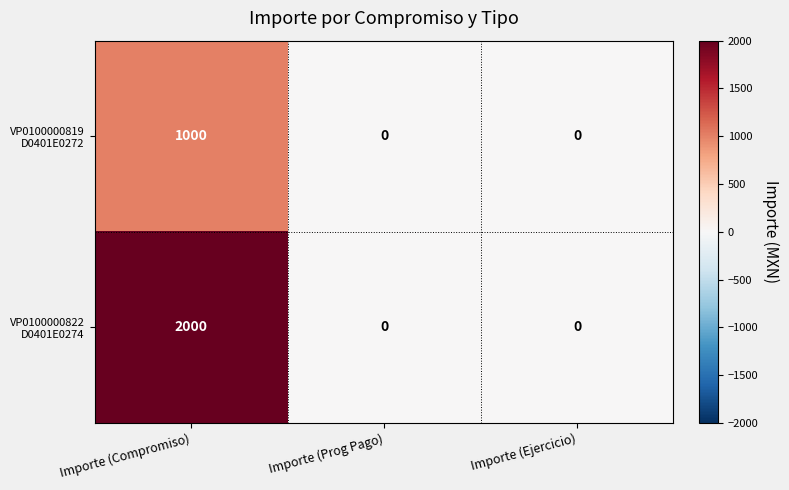

Count the number of data series in this chart.

2